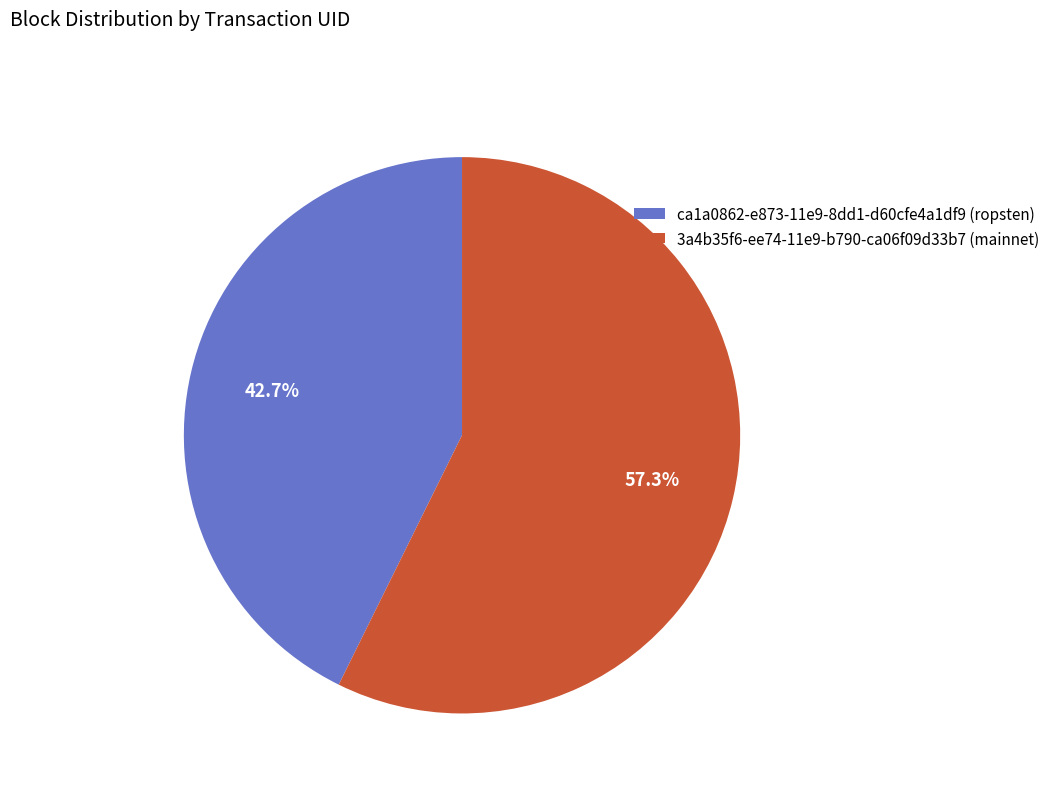

Which slice represents more than half of the pie?

3a4b35f6-ee74-11e9-b790-ca06f09d33b7